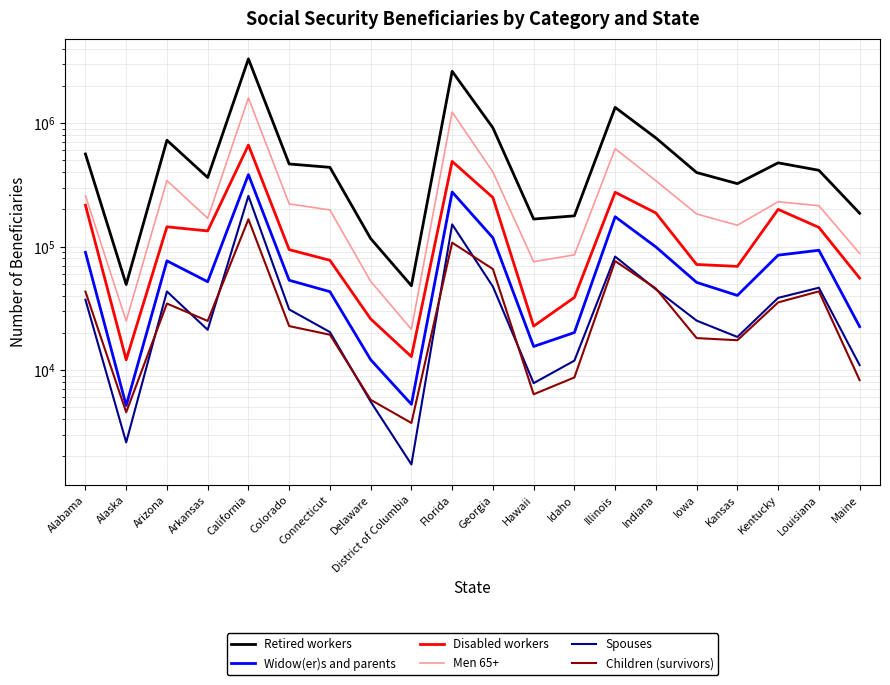

Reading left to right, what are all the values shown in this chart?

Retired workers: 560885	49275	724817	361848	3301043	465625	437382	115978	48173	2617763	913305	166828	177043	1336527	756433	396969	322703	475681	414008	185849
Widow(er)s and parents: 89755	5164	76573	51890	382138	53330	43106	12135	5283	276138	117633	15525	20126	174200	99180	51239	40179	85108	93272	22473
Disabled workers: 216038	12119	144342	133719	662232	94404	77298	25925	12843	488461	248887	22686	38716	274692	186817	71549	69044	199732	142796	55525
Men 65+: 258366	24958	341605	169335	1596901	221294	197651	52255	21377	1224676	400917	75377	85584	618818	340619	183340	148741	230344	213994	88021
Spouses: 37057	2599	43290	21180	256861	30971	20313	5553	1723	151058	47372	7836	11924	82912	45009	25128	18535	38406	46392	10965
Children (survivors): 43165	4557	34538	24985	166200	22694	19326	5748	3731	107433	65703	6369	8716	76231	45714	18146	17436	35296	43355	8287